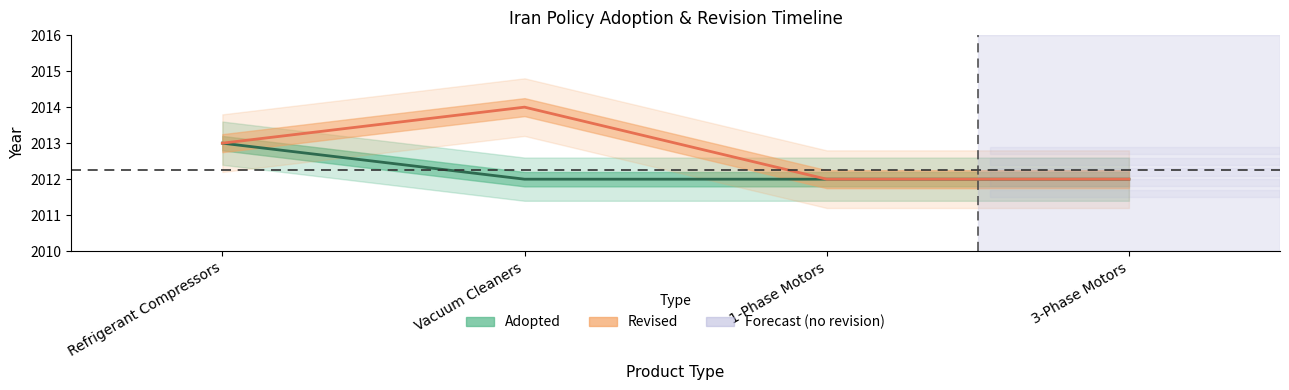

Which series changed the most between Vacuum Cleaners and 1-Phase Motors?

Revised